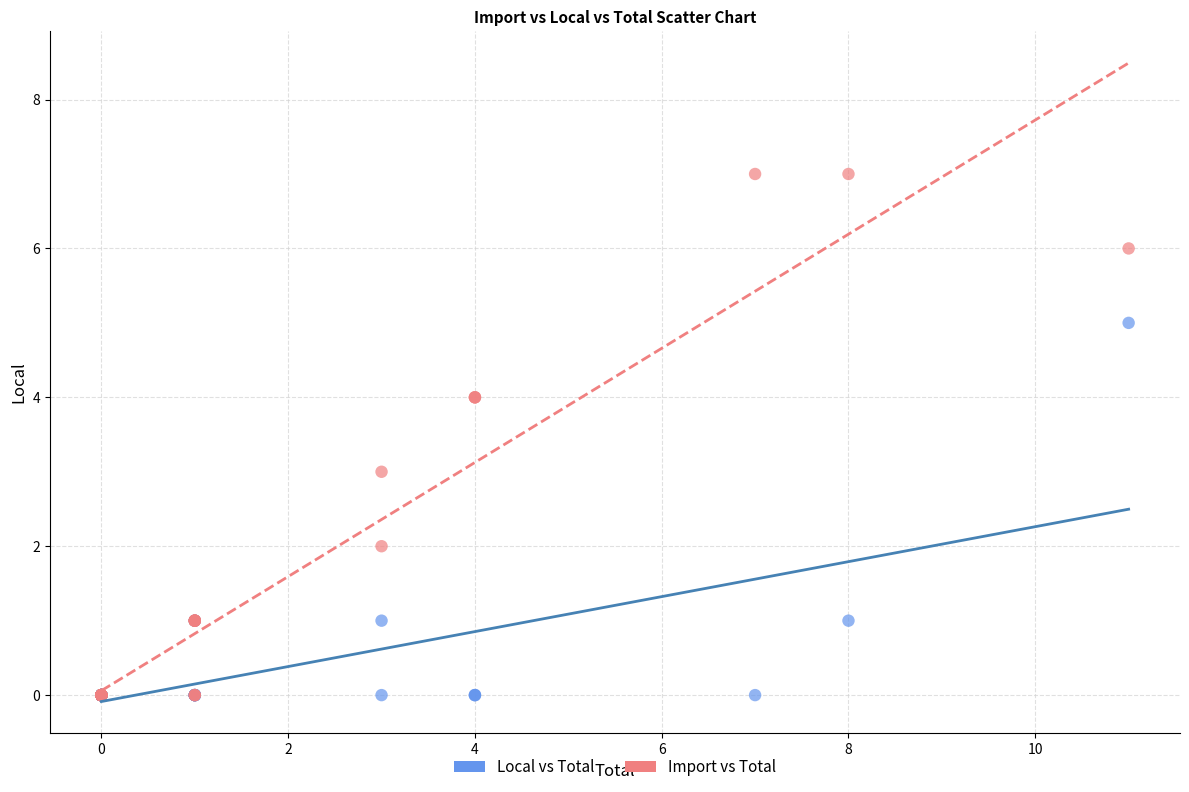

What are all the series names shown in the legend?

Local vs Total, Import vs Total